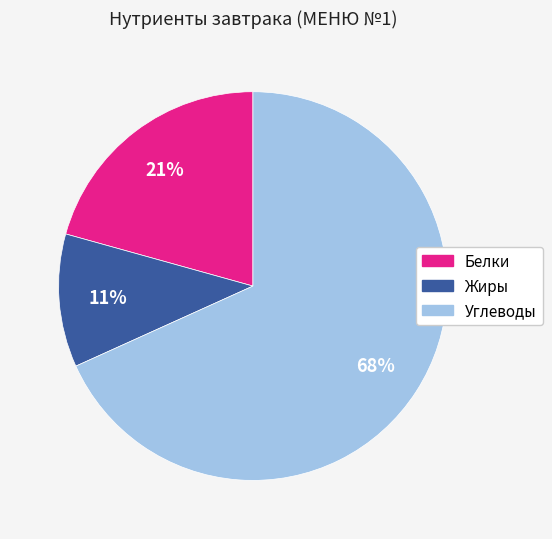

Which category accounts for the majority?

Углеводы